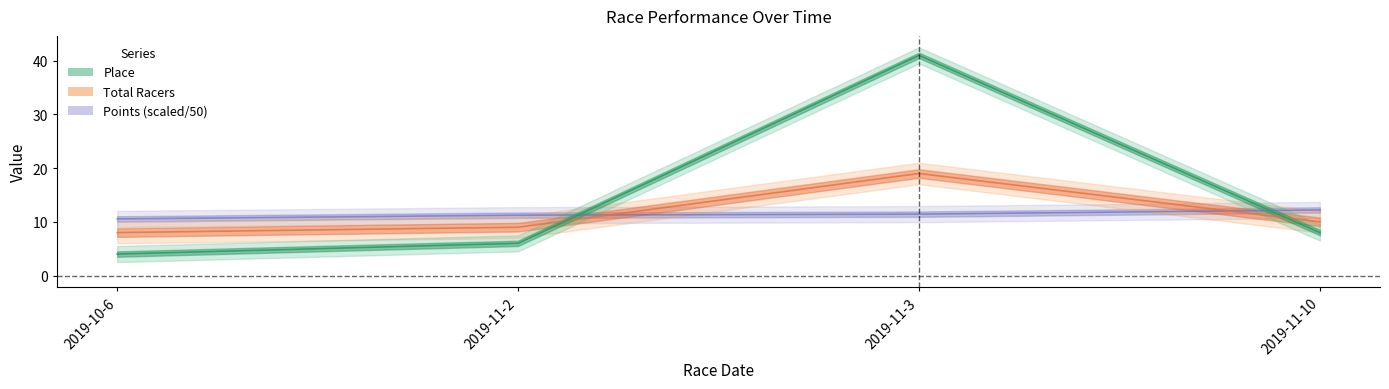

What is the difference between the second highest and minimum values in the Total Racers series?

2.0